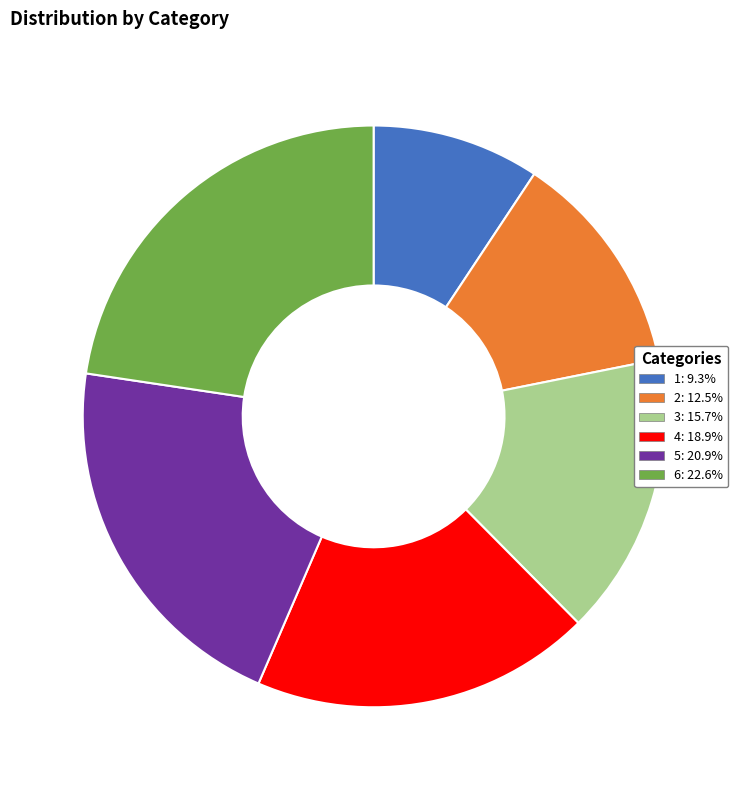

What is the smallest slice in the pie chart?

1